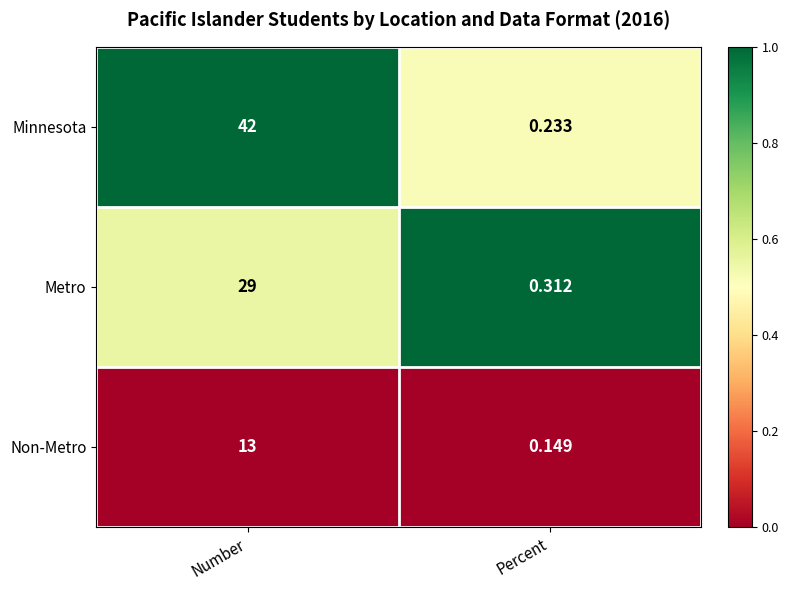

Rank the series at Number from highest to lowest value.

Minnesota, Metro, Non-Metro